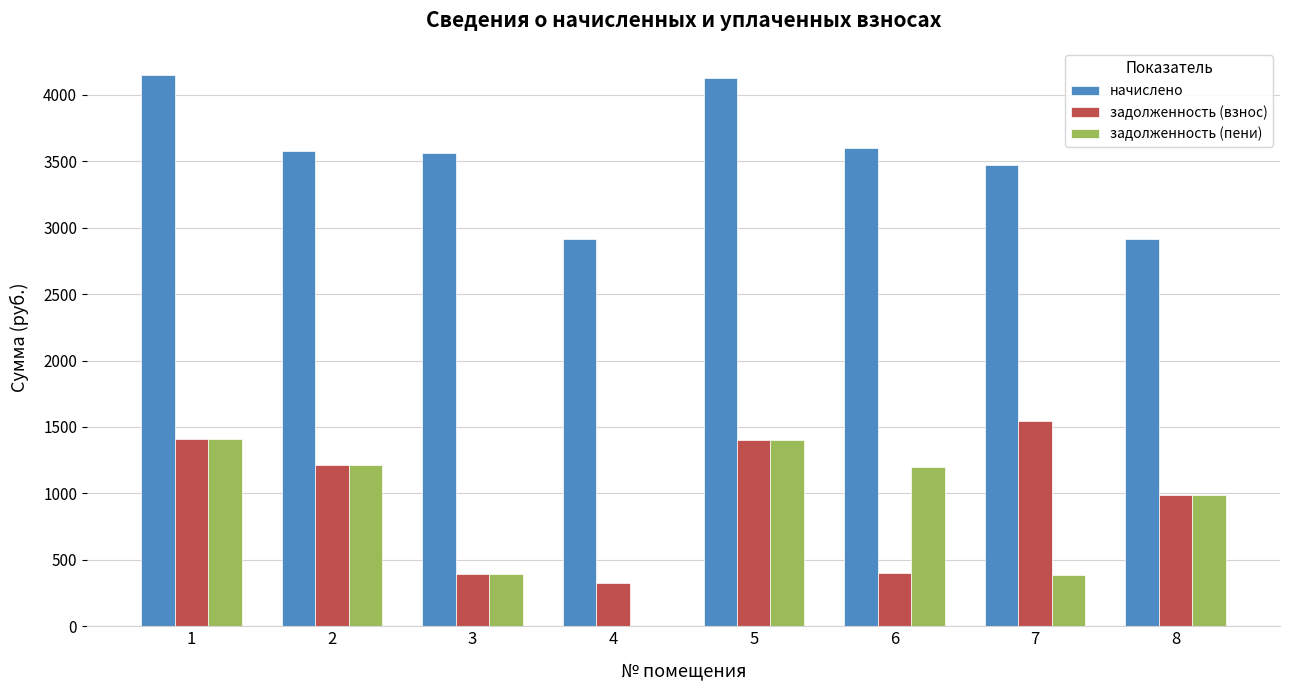

Between 2 and 7, which series saw the biggest shift?

задолженность (пени)